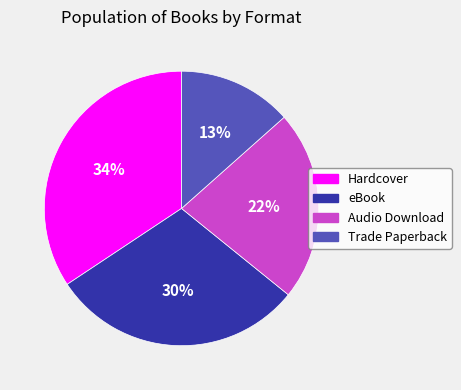

Count the number of slices in the pie.

4